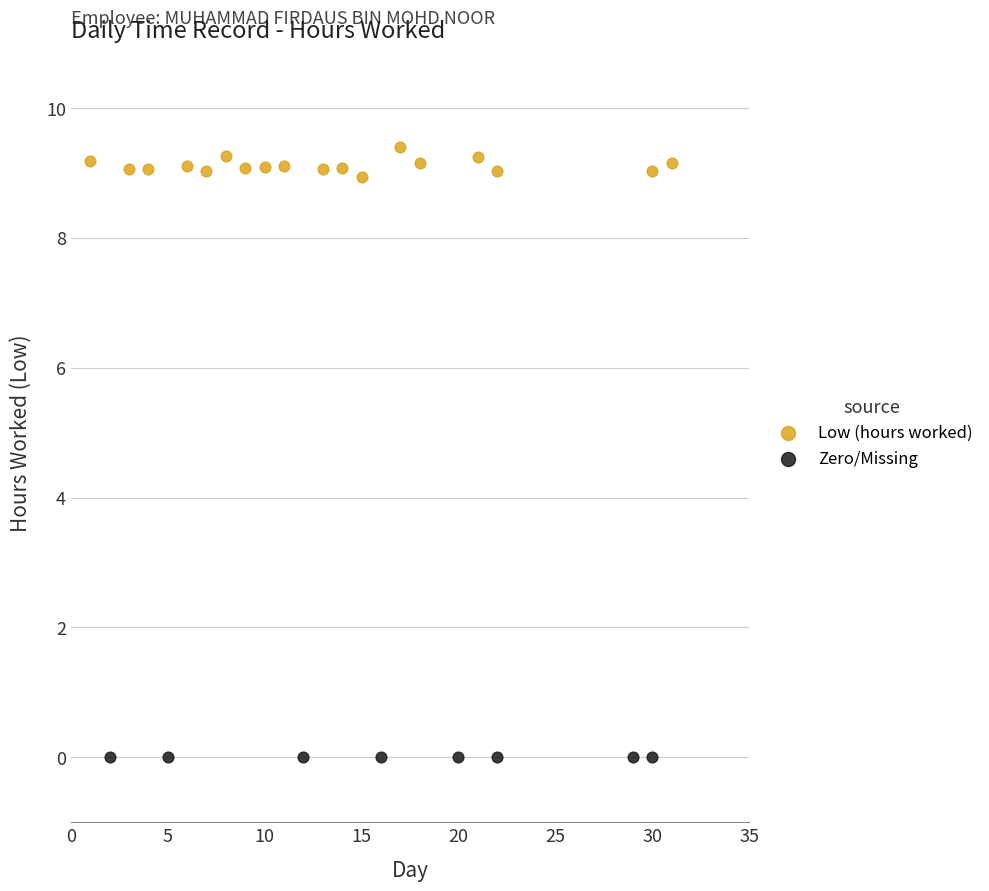

Which series contains the lowest Y value?

Zero/Missing